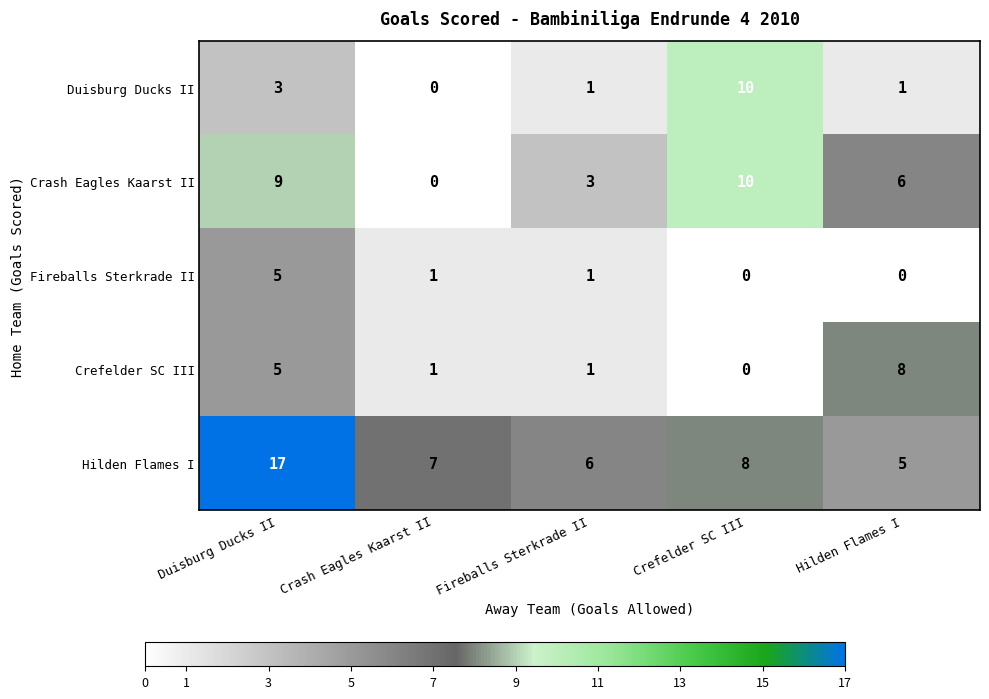

Which category has the highest value in the Hilden Flames I series?

Duisburg Ducks II